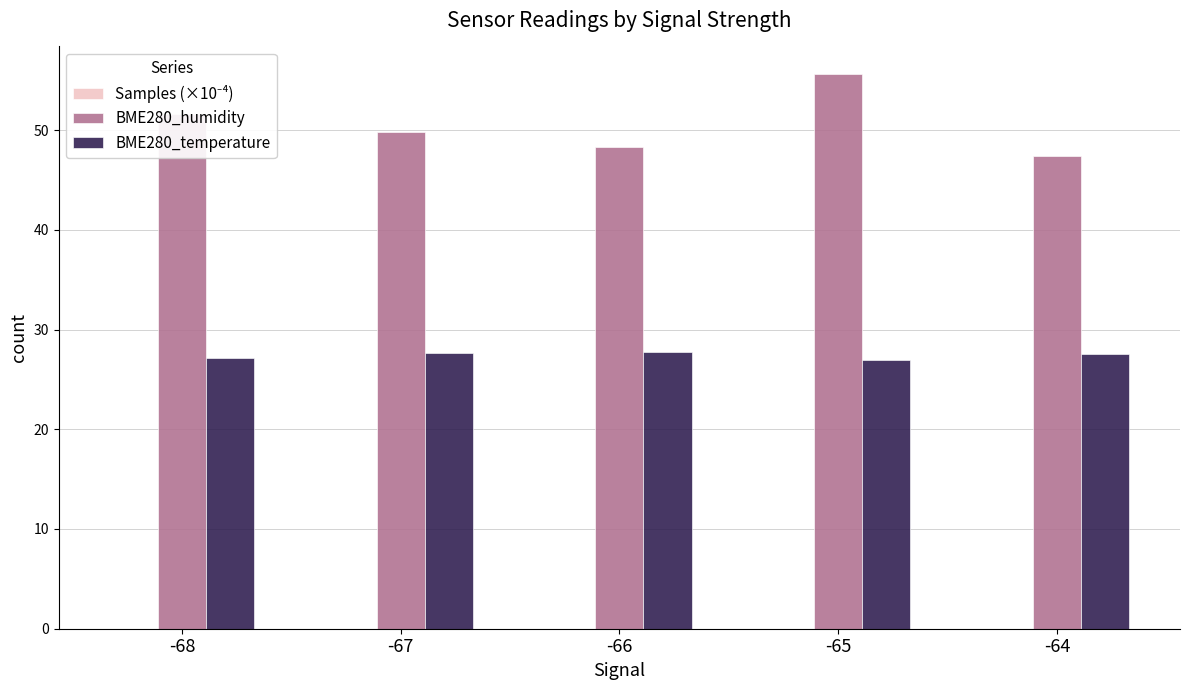

What is the approximate value of BME280_temperature at -64?

27.6